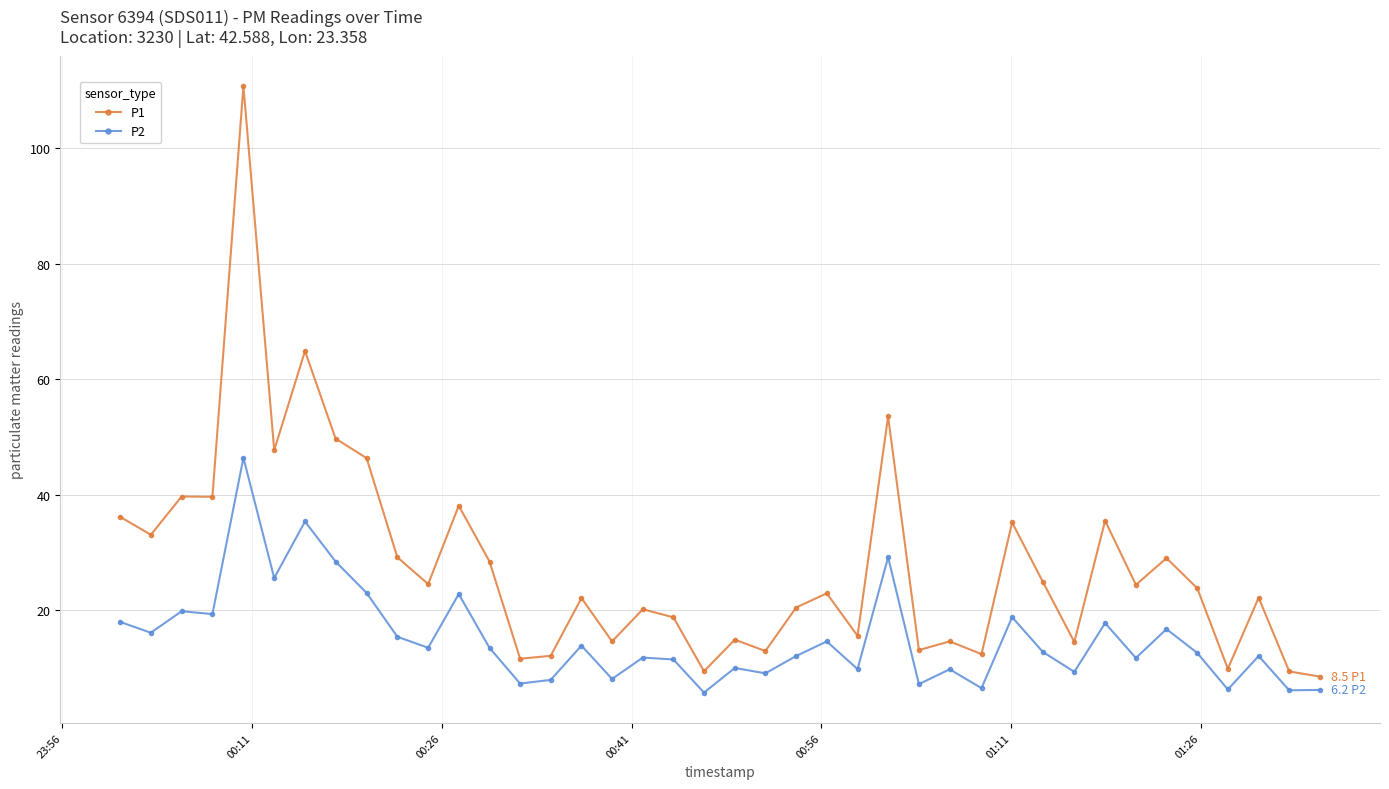

What is the maximum value shown in the chart?

110.8